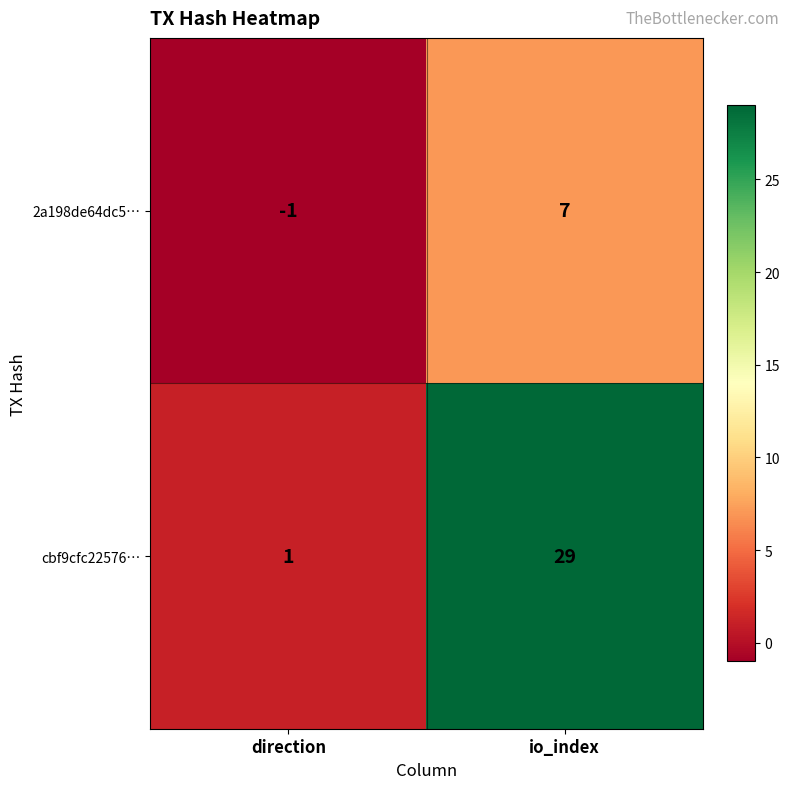

The cbf9cfc22576… series shows 13 at io_index. True or false?

False